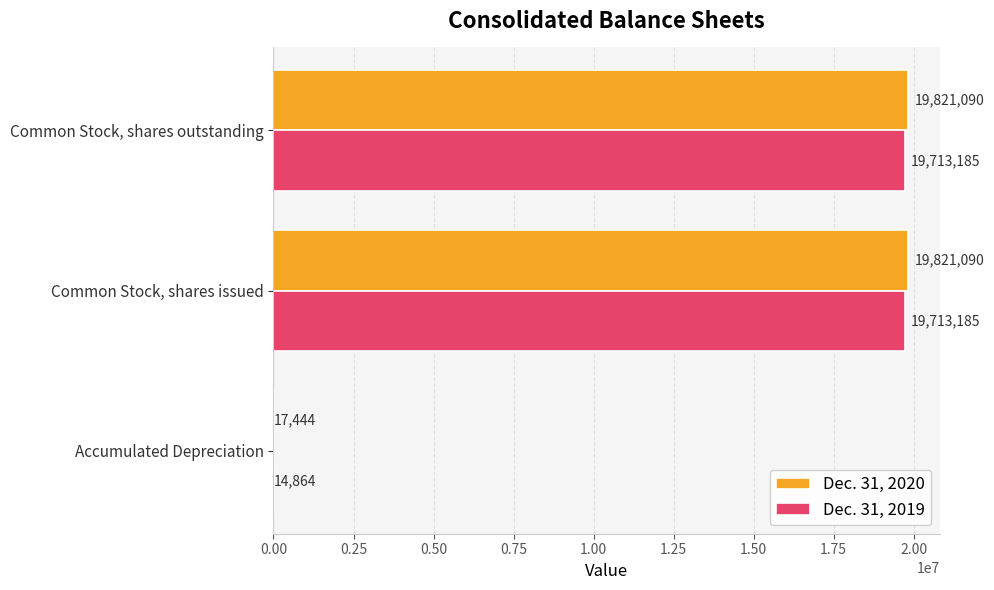

True or false: Dec. 31, 2020 has a value of 30180224 at Common Stock, shares issued.

False